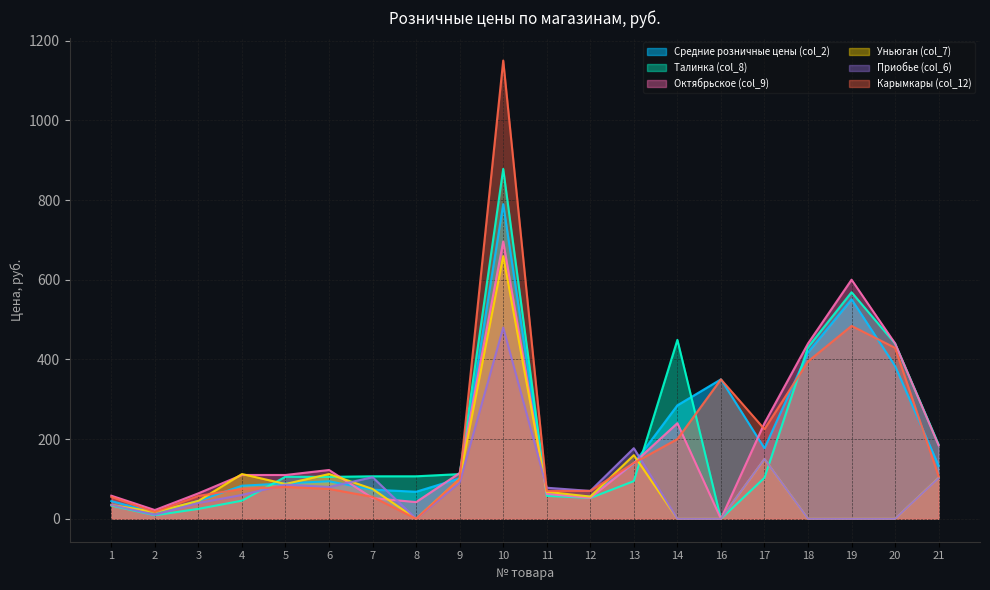

Reading left to right, list all the values displayed in this chart.

Средние розничные цены (col_2): 44.4	15.8	45.0	83.0	89.0	94.2	73.2	67.9	101.3	789.7	61.8	56.3	138.6	284.8	350.0	177.1	417.7	550.9	383.4	133.0
Талинка (col_8): 33.2	8.9	24.9	45.5	105.6	105.2	106.7	106.7	112.2	878.0	57.6	52.2	94.6	449.0	0.0	102.9	430.6	568.6	439.8	186.3
Октябрьское (col_9): 58.0	22.0	64.0	110.0	110.0	122.5	52.0	42.0	115.0	696.0	62.5	52.5	140.0	240.0	0.0	240.0	440.0	600.0	440.0	184.3
Уньюган (col_7): 34.9	16.9	44.9	112.4	87.4	112.4	74.9	0.0	99.9	659.0	67.8	55.8	159.7	0.0	0.0	149.9	0.0	0.0	0.0	102.8
Приобье (col_6): 35.0	10.0	39.8	59.9	85.9	79.9	104.4	0.0	91.0	480.0	78.0	70.0	177.2	0.0	0.0	150.0	0.0	0.0	0.0	102.3
Карымкары (col_12): 55.0	17.0	57.5	75.0	80.0	75.0	55.0	0.0	100.0	1150.0	70.0	70.0	140.0	200.0	350.0	225.0	395.0	484.0	429.0	106.7